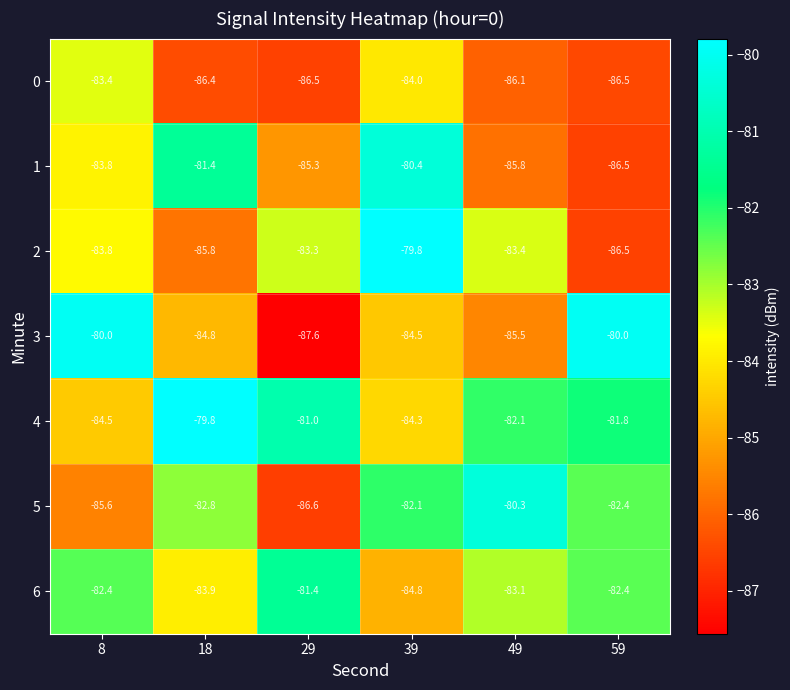

The value of 5 at 59 is -82.4. True or false?

True